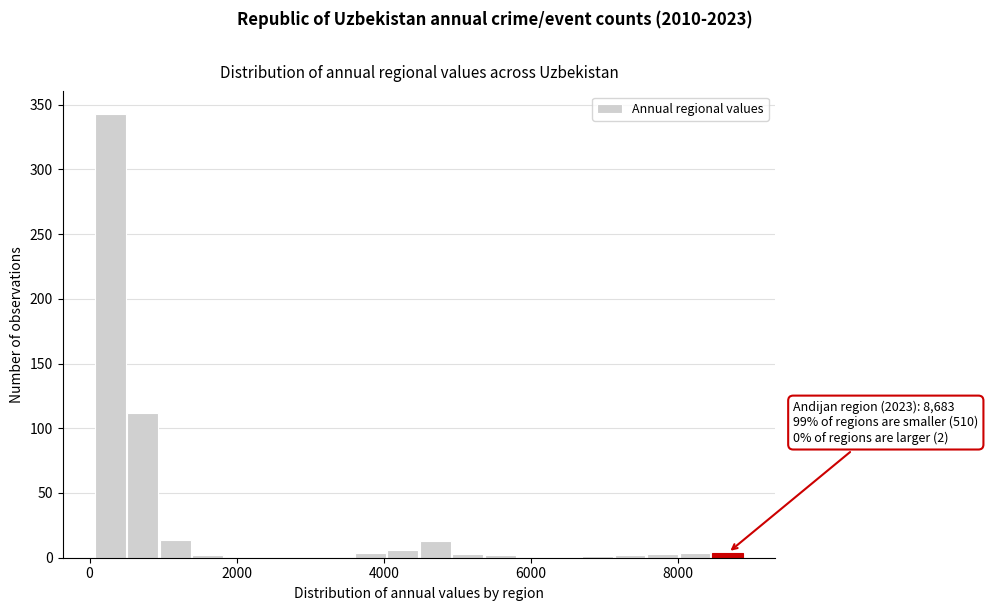

Read against the x-axis, roughly where is the centre of the tallest bar?

200